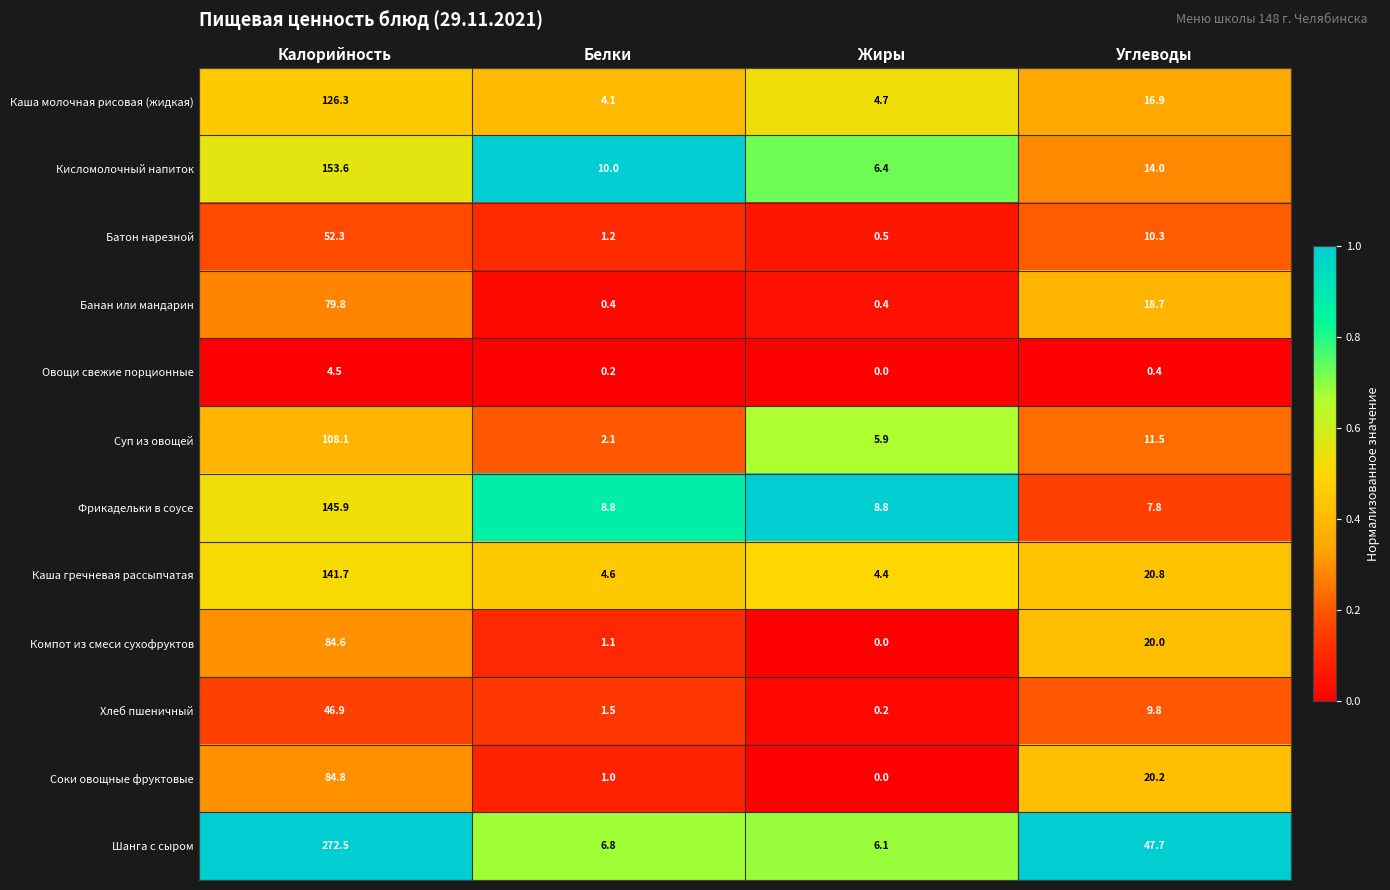

Where does the Батон нарезной series first go above 10?

Калорийность